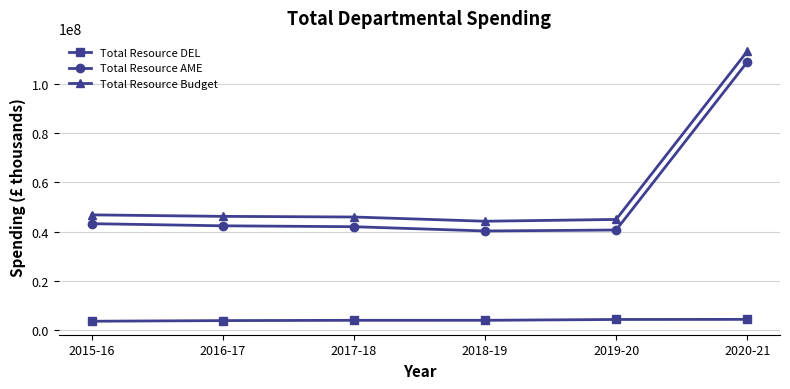

What is the greatest value displayed?

113162548